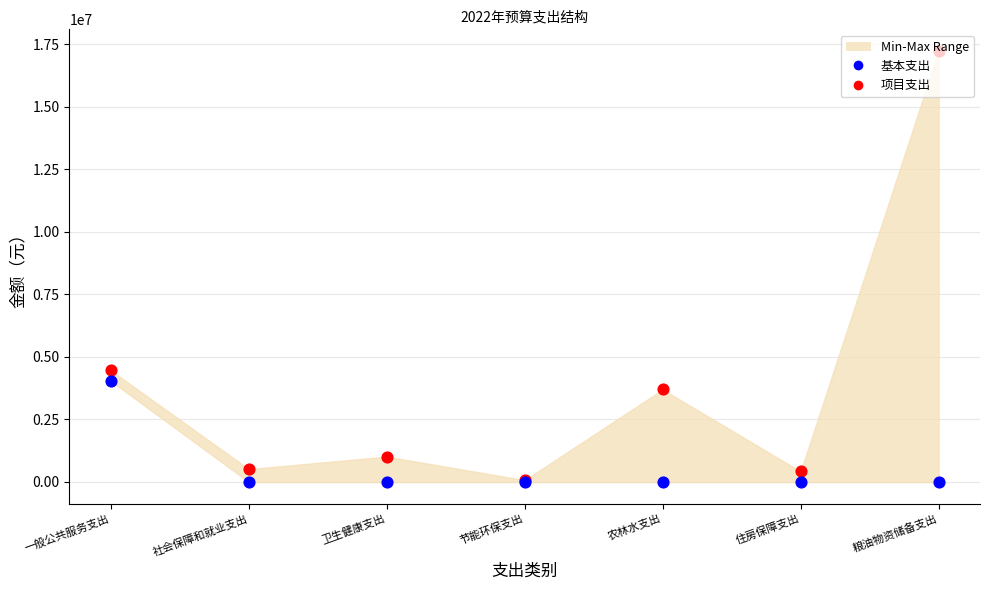

What is the total value across all series at 社会保障和就业支出?

517131.2